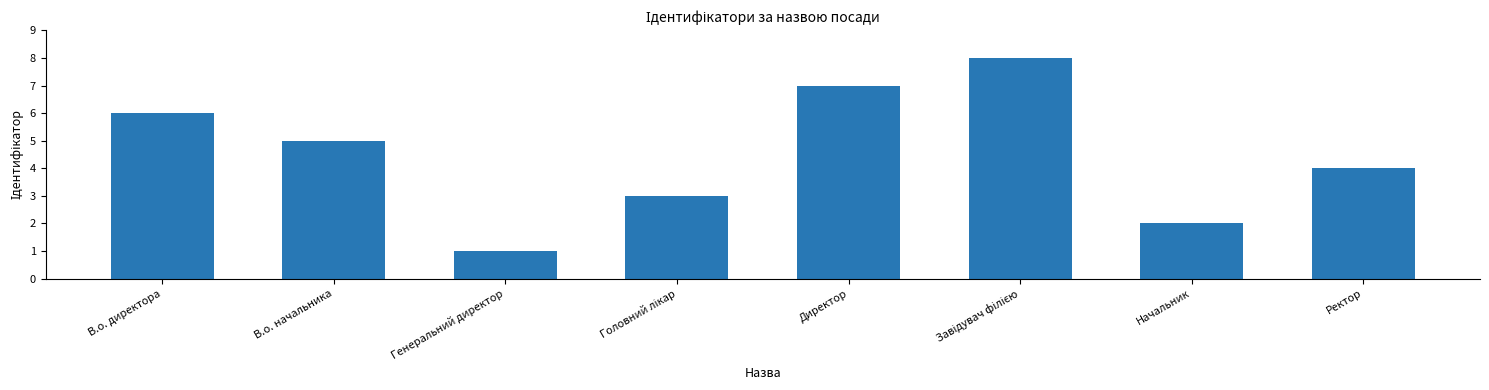

Reading left to right, extract all data points from this chart.

6	5	1	3	7	8	2	4